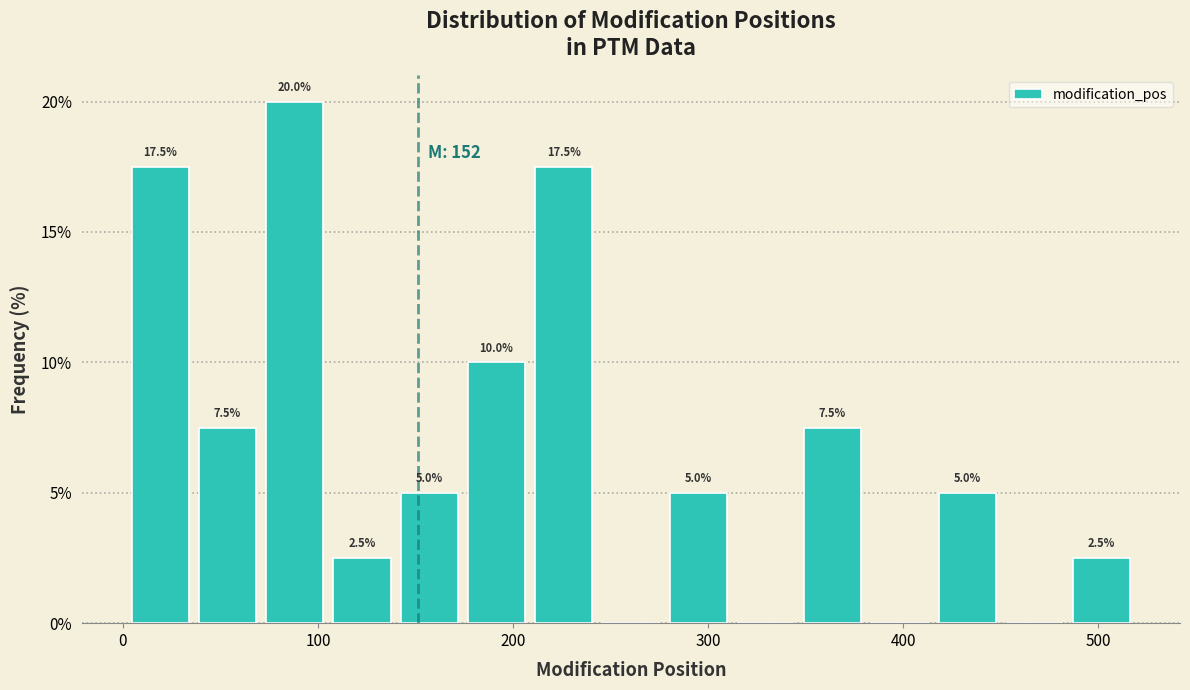

Read against the x-axis, roughly where is the centre of the tallest bar?

90